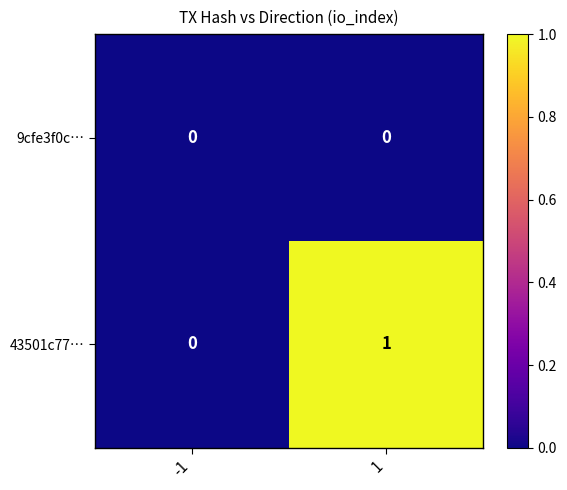

Reading left to right, transcribe all the data shown in this chart.

9cfe3f0c…: -1=0	1=0
43501c77…: -1=0	1=1